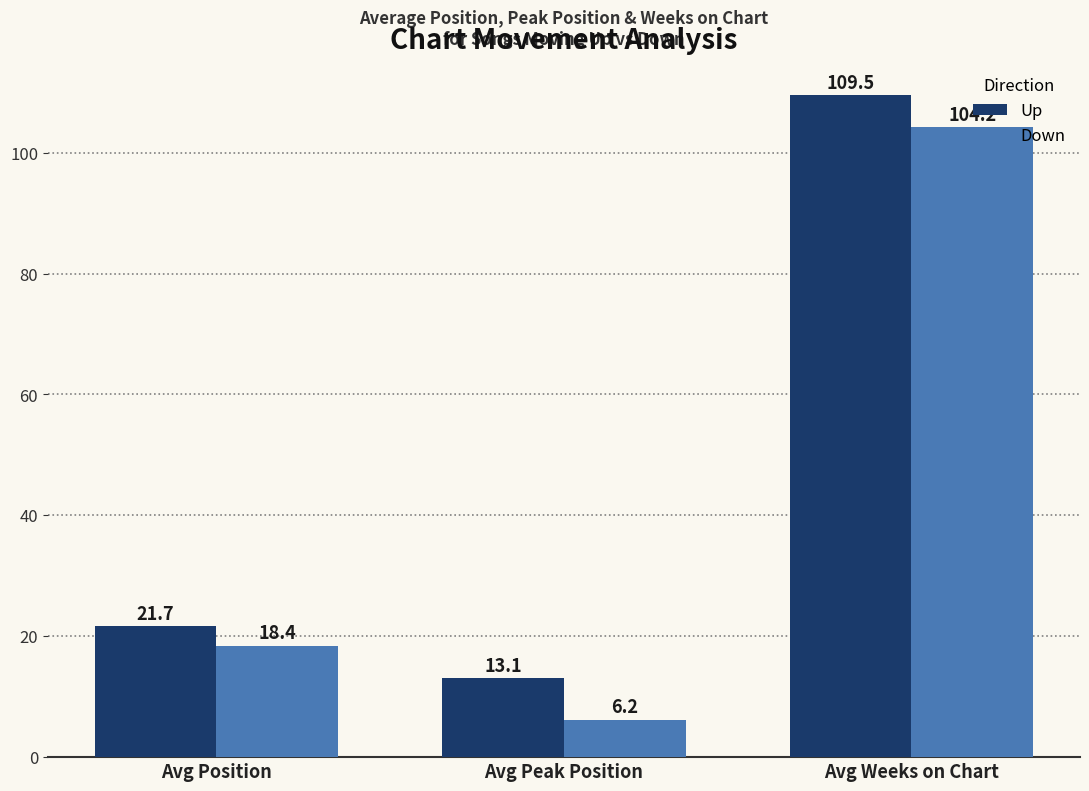

Is it true that Up equals 109.5 at Avg Weeks on Chart?

True